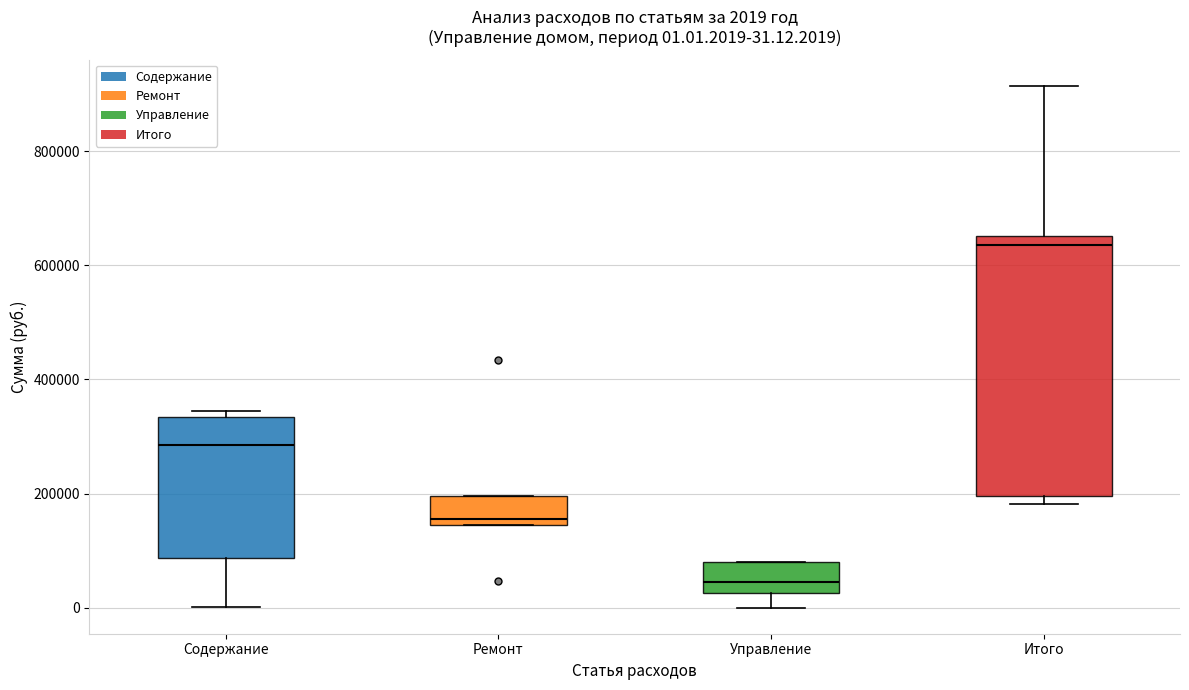

Comparing the boxes themselves (not the whiskers), which one is the tallest?

Итого